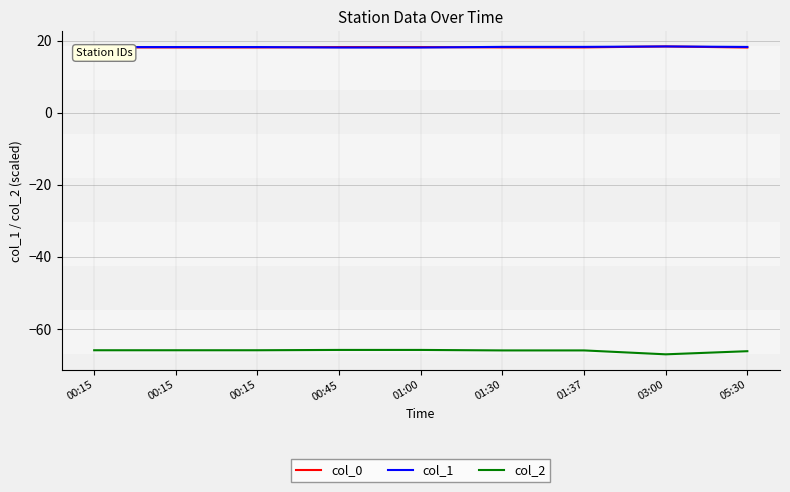

Does the chart display data point markers on the line(s)?

No